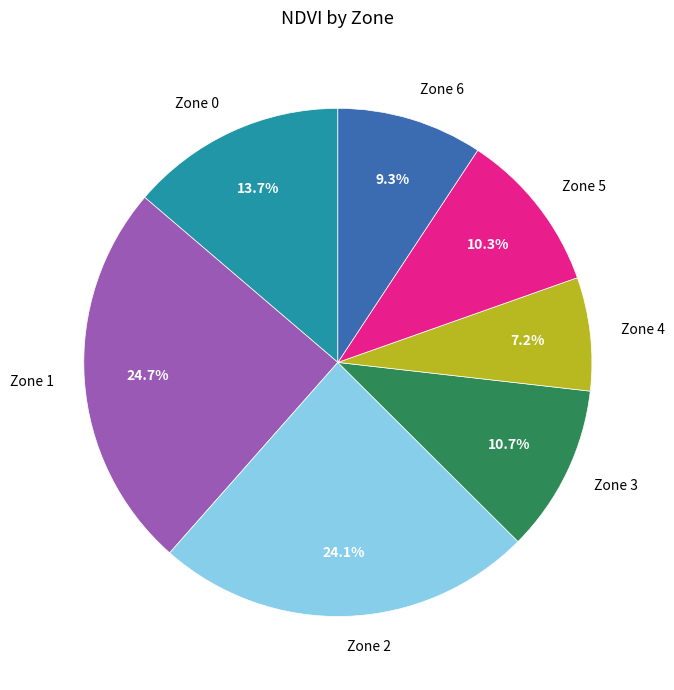

True or false: Zone 4 accounts for 7% of the total.

True